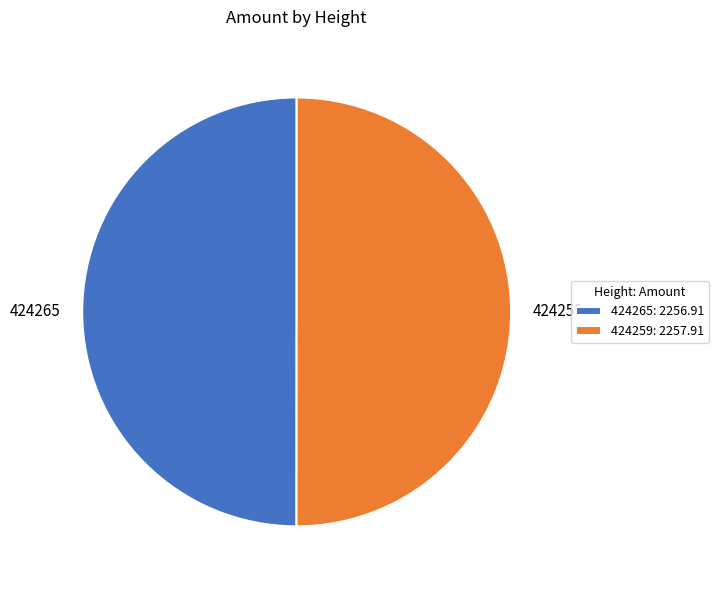

What is the ratio of the value at 424265 to the value at 424259?

1.0